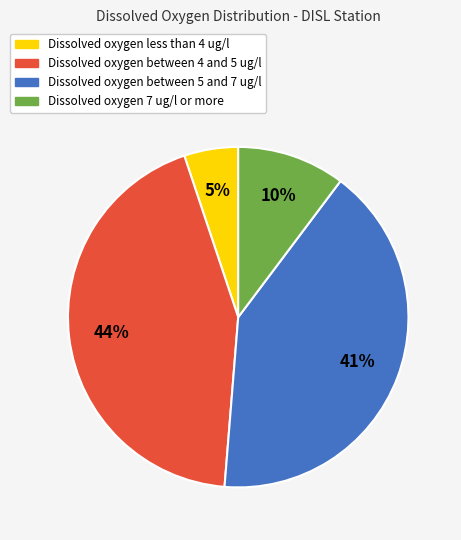

Which slice is the largest?

Dissolved oxygen between 4 and 5 ug/l